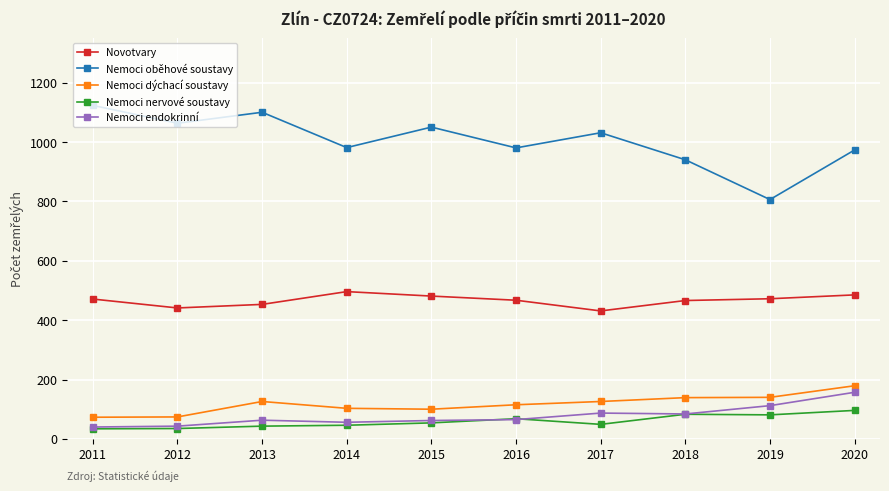

What is the spread (max minus min) of values at 2016?

915